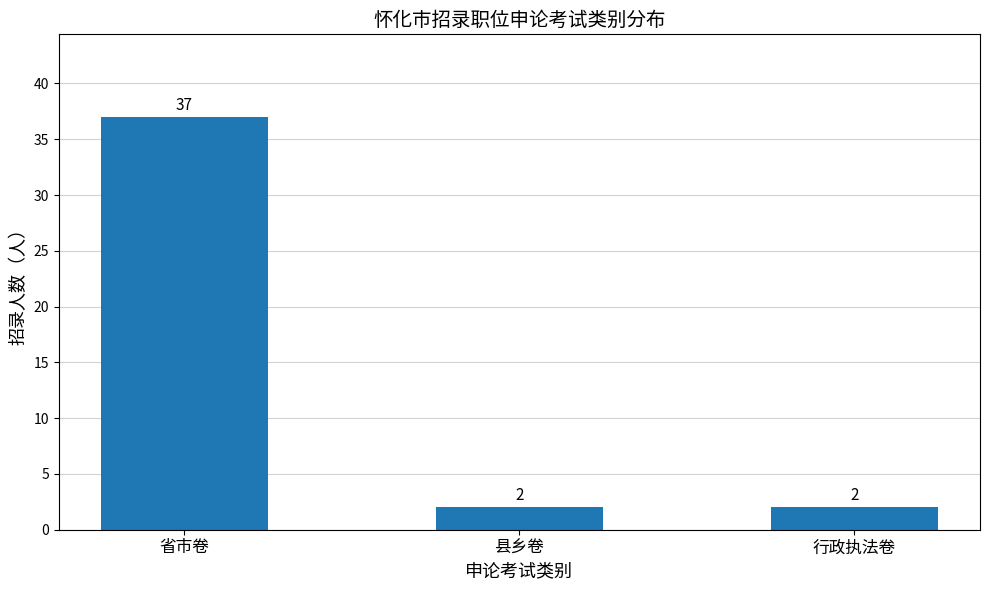

What is the ratio of the value at 行政执法卷 to the value at 县乡卷?

1.0